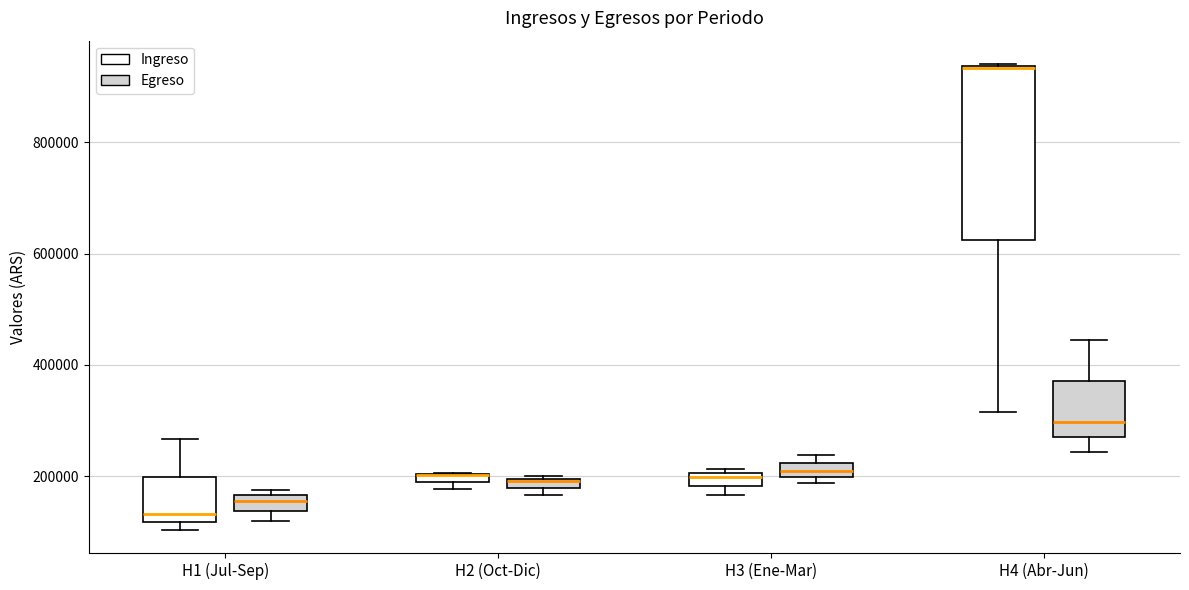

Where is the upper edge of the box for H2 (Oct-Dic) (Egreso) on the y-axis? The values are not printed on the chart, so give them approximately, as read against the axis.

200000